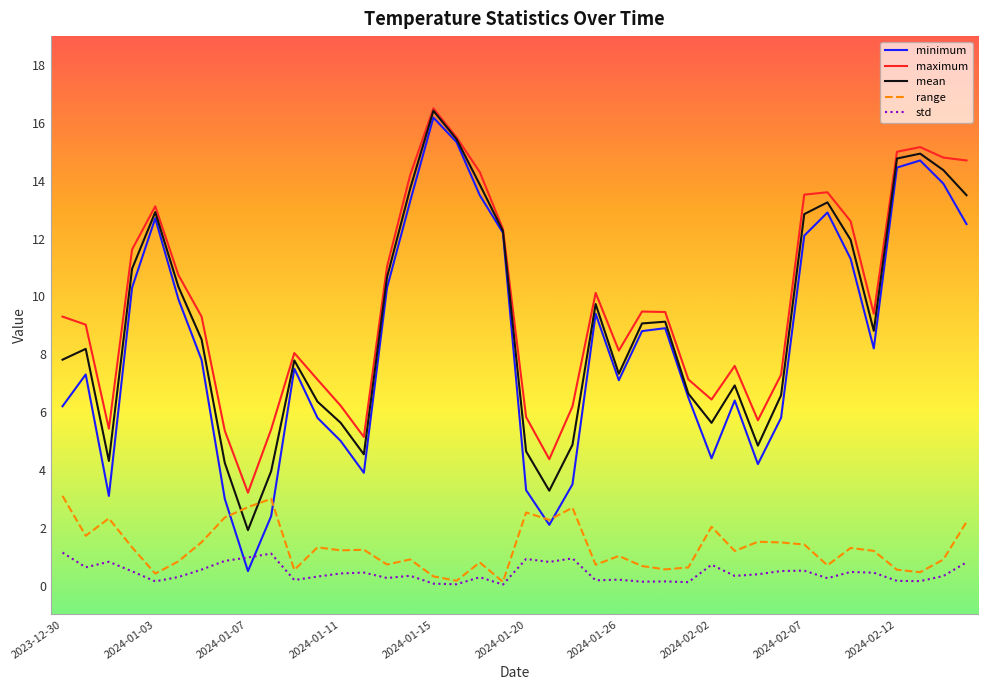

Which series ends up on top after the final intersection of minimum and std?

minimum